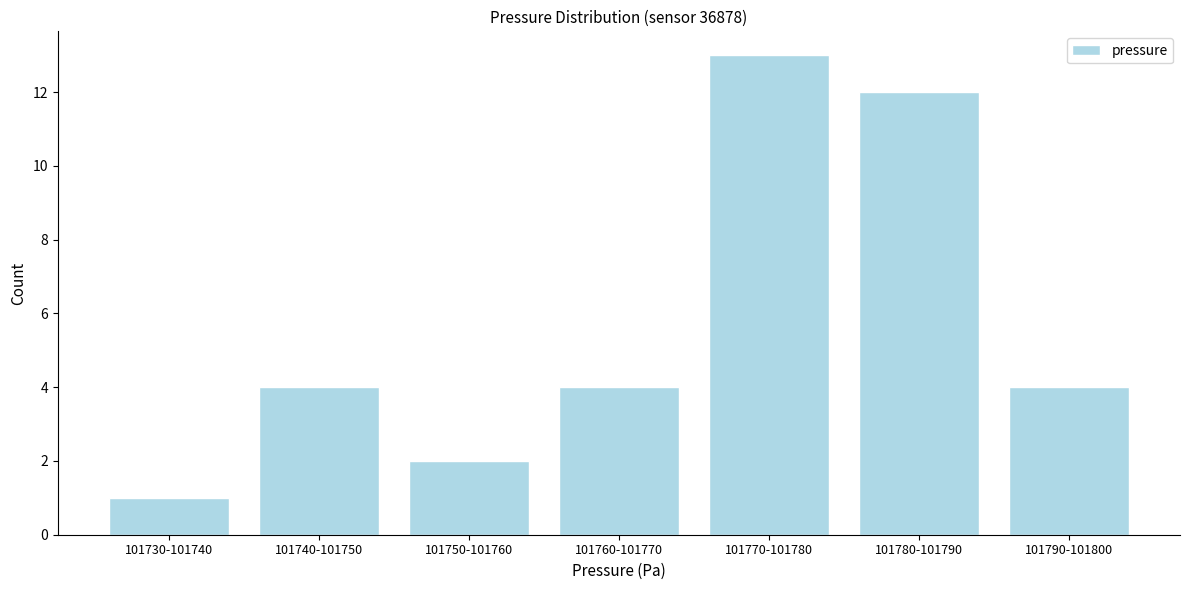

Reading left to right, transcribe all the data shown in this chart.

101730-101740=1	101740-101750=4	101750-101760=2	101760-101770=4	101770-101780=13	101780-101790=12	101790-101800=4